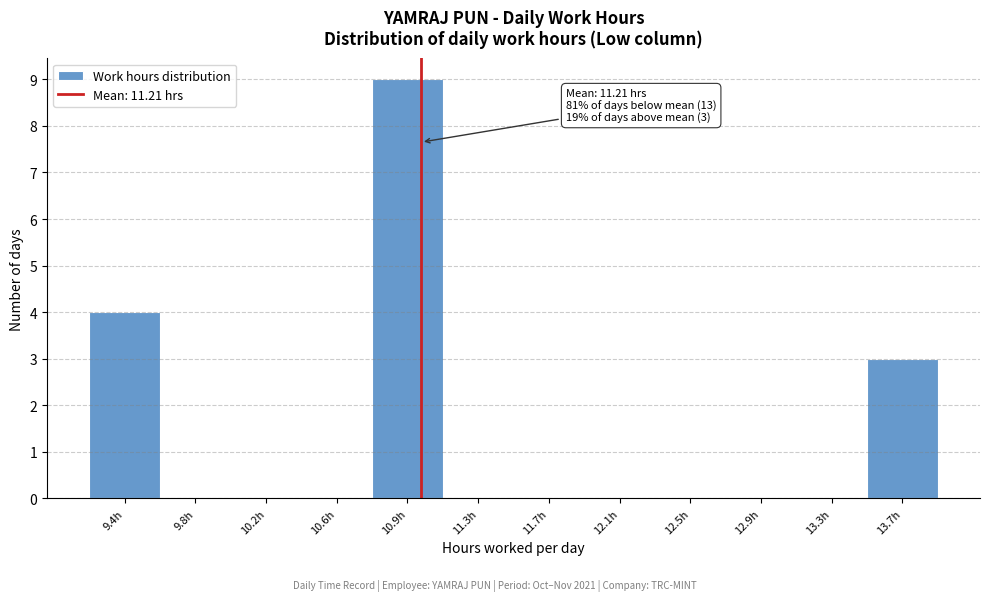

Reading left to right, extract all data points from this chart.

9.4h=4	9.8h=0	10.2h=0	10.6h=0	10.9h=9	11.3h=0	11.7h=0	12.1h=0	12.5h=0	12.9h=0	13.3h=0	13.7h=3